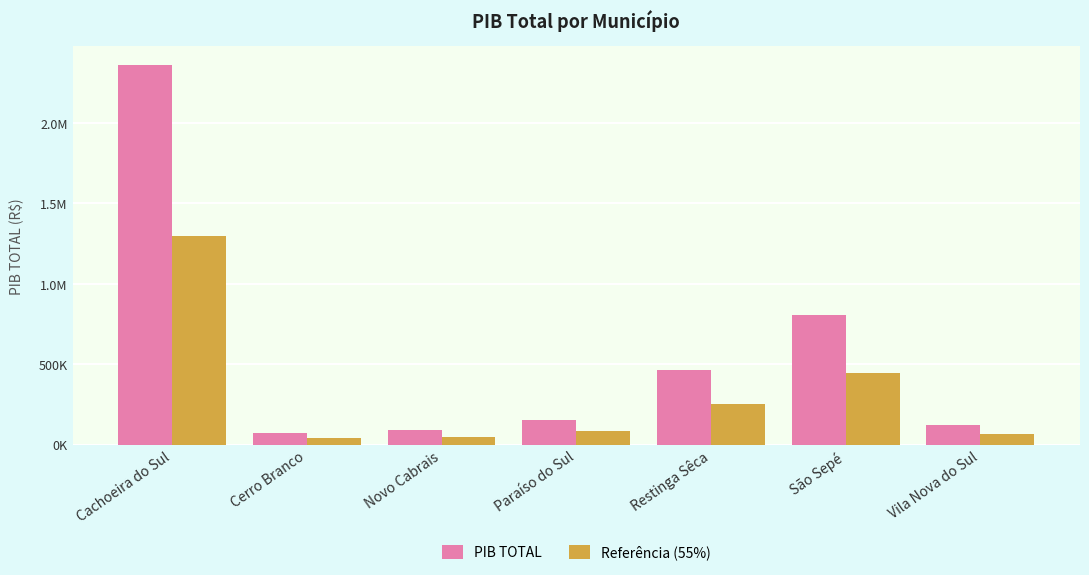

Reading right to left, list all the values displayed in this chart.

PIB TOTAL: Vila Nova do Sul=120672.3	São Sepé=805171.8	Restinga Sêca=463381.4	Paraíso do Sul=154884.7	Novo Cabrais=88453.6	Cerro Branco=72396.5	Cachoeira do Sul=2354964.1
Referência (55%): Vila Nova do Sul=66369.8	São Sepé=442844.5	Restinga Sêca=254859.8	Paraíso do Sul=85186.6	Novo Cabrais=48649.5	Cerro Branco=39818.1	Cachoeira do Sul=1295230.3